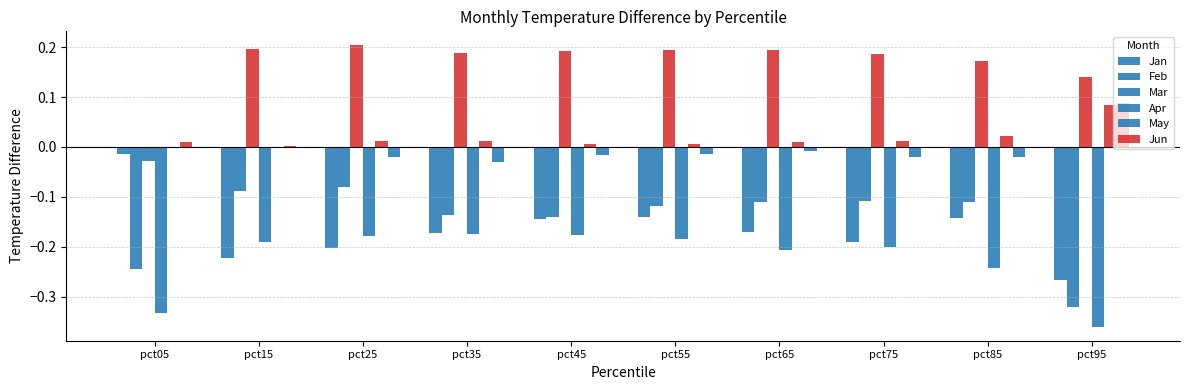

Are the bars grouped side by side (vs. stacked)?

Yes